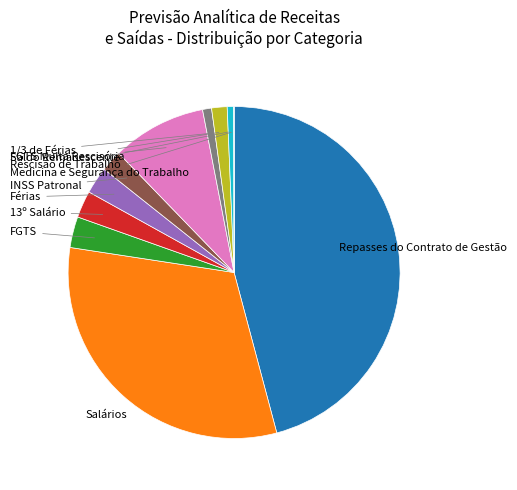

Is there any slice that represents more than half of the pie?

No